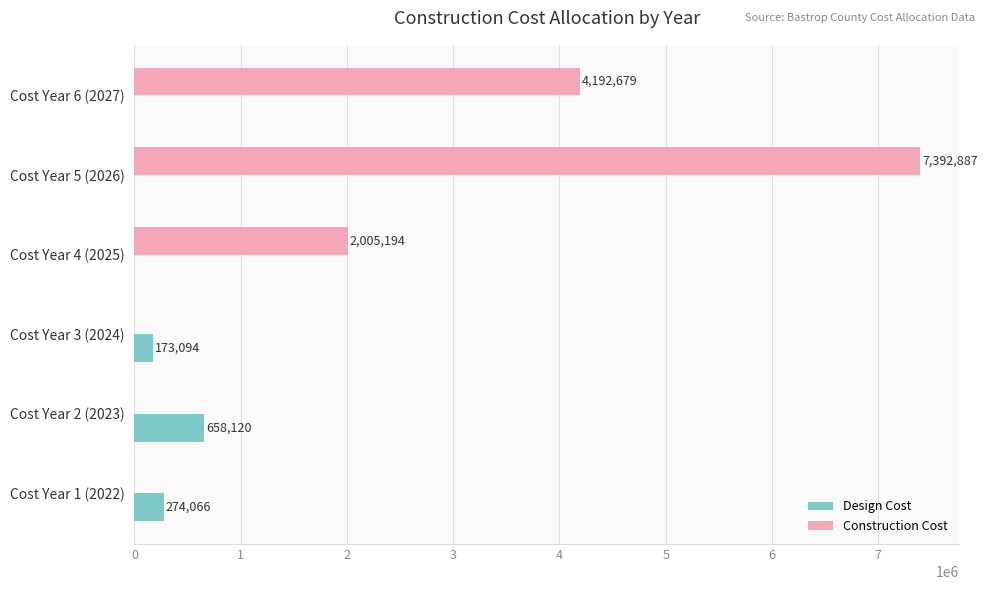

True or false: Design Cost has a value of 0.0 at Cost Year 6 (2027).

True